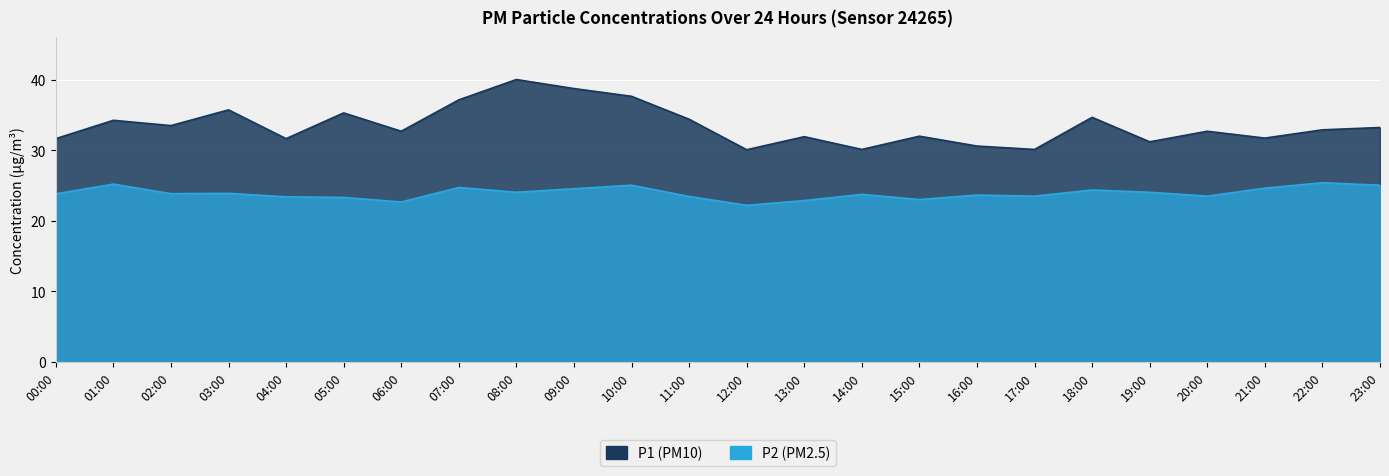

What is the total value across all series at 19:00?

55.2